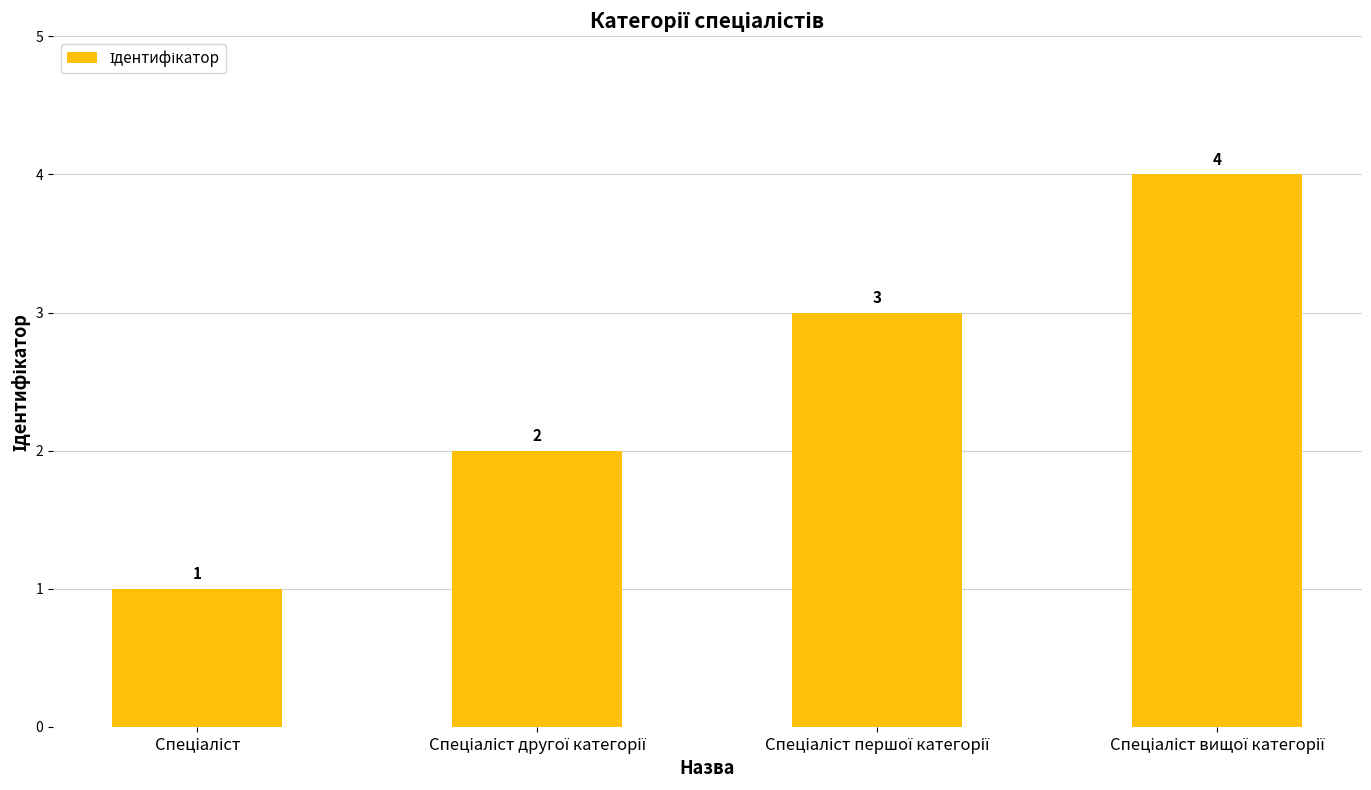

What is the sum of all values?

10